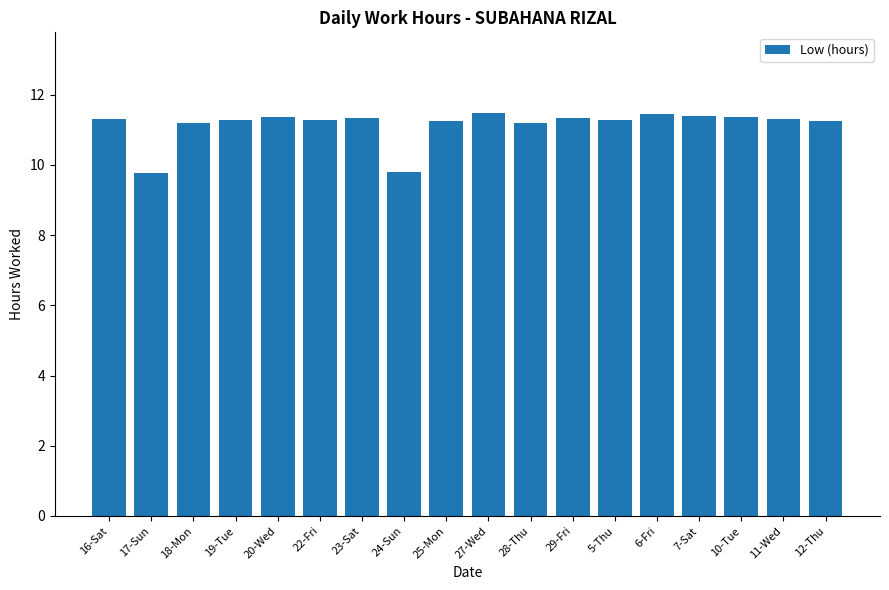

What is the greatest value displayed?

11.5